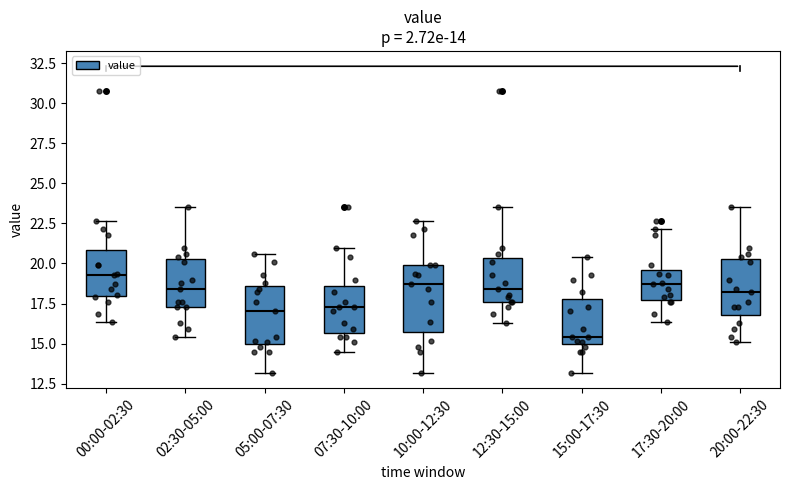

Which box's median line is the lowest?

15:00-17:30